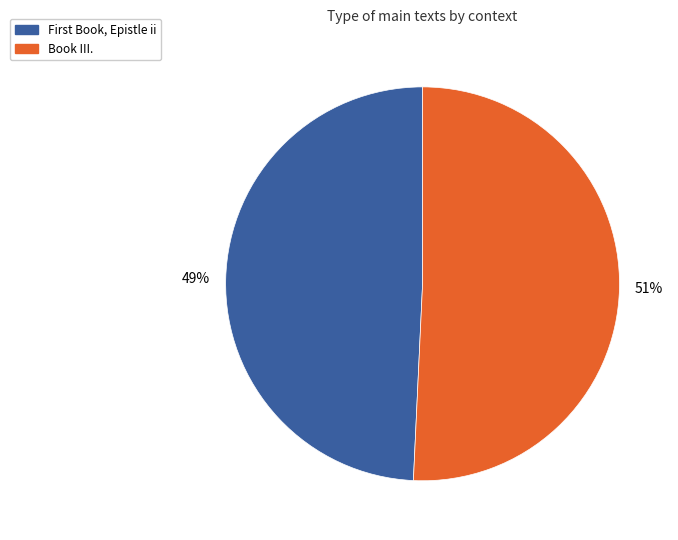

To the nearest percent, what is the average slice percentage?

50%